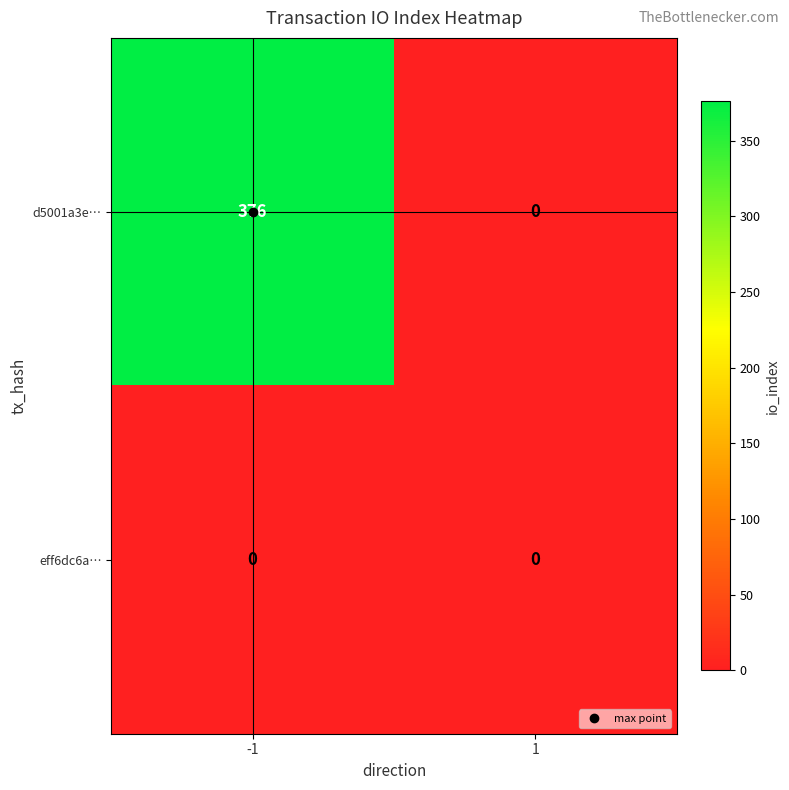

Rank the series by their maximum value, from lowest to highest.

eff6dc6a…, d5001a3e…